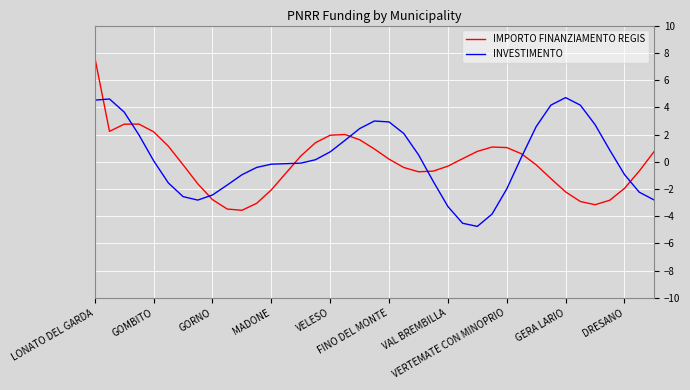

What is the difference between the maximum and minimum values in the IMPORTO FINANZIAMENTO REGIS series?

11.2